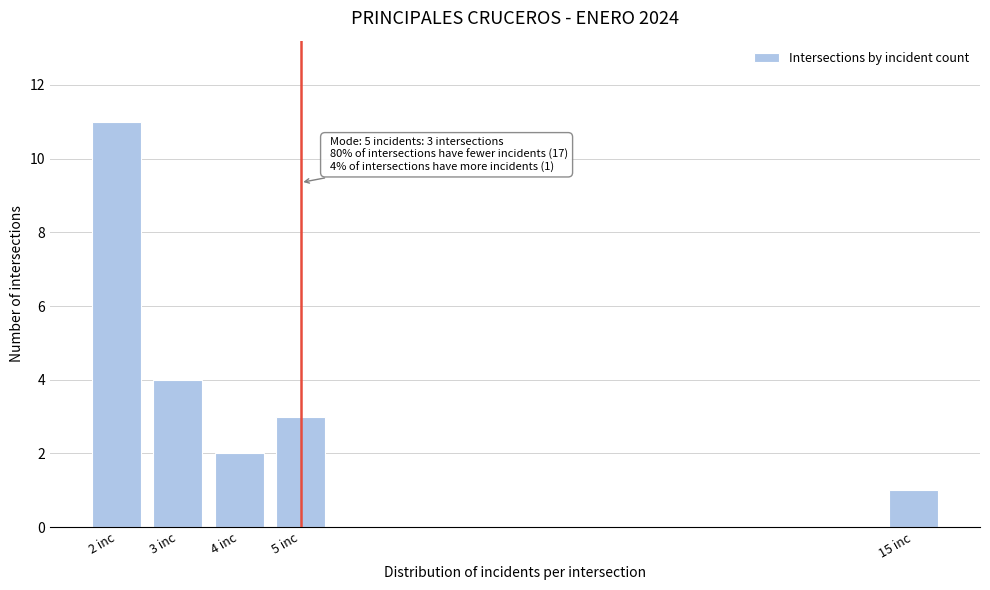

Reading right to left, transcribe all the data shown in this chart.

1	3	2	4	11